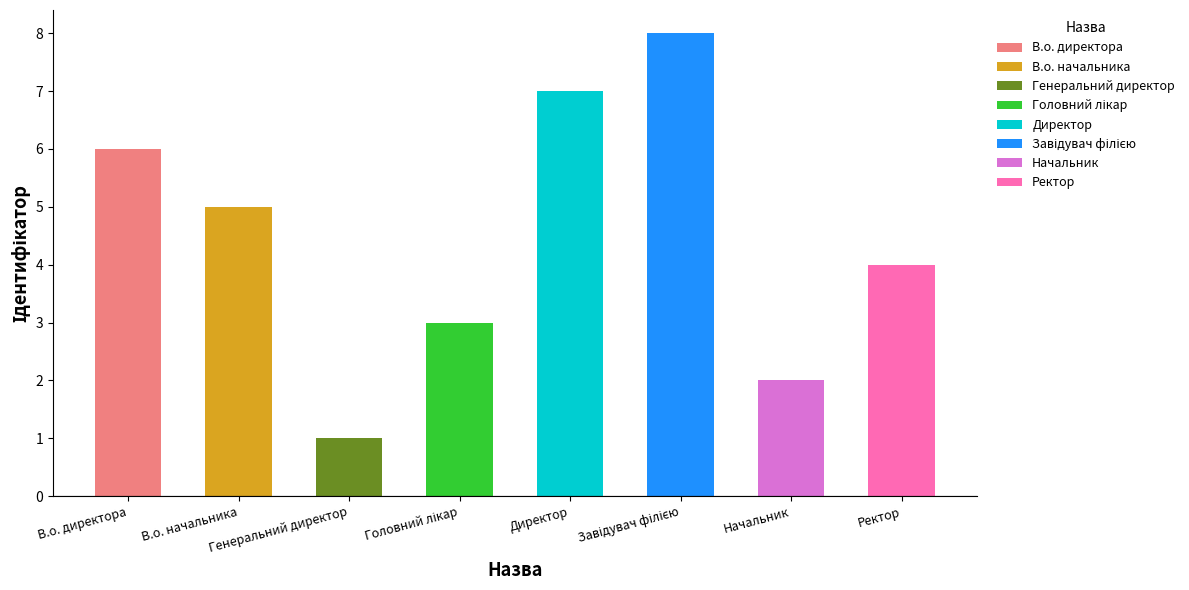

At which category does the chart reach its minimum across all series?

Генеральний директор